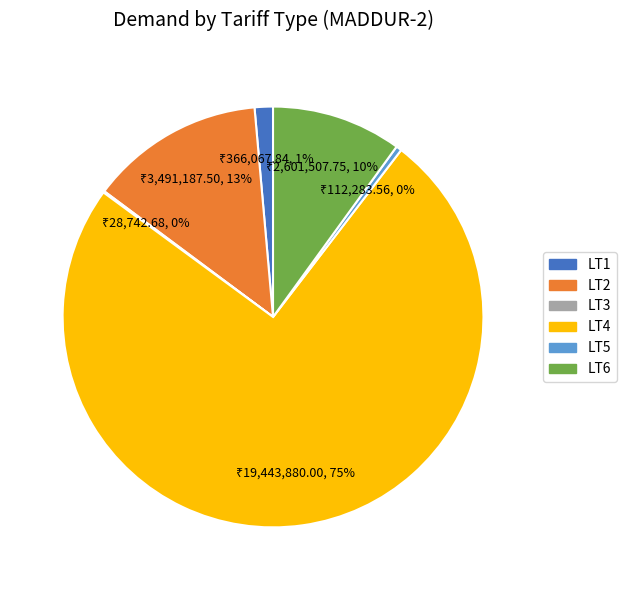

Does any single category account for the majority?

Yes